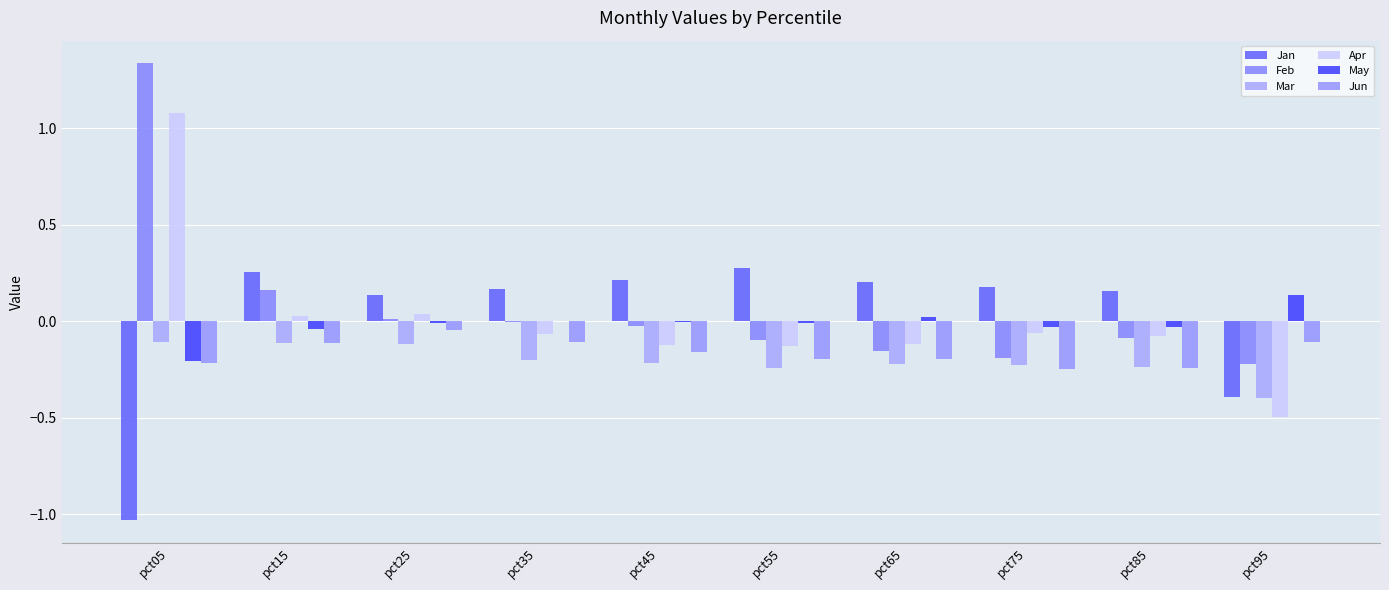

At which label is May closest to 0?

pct35